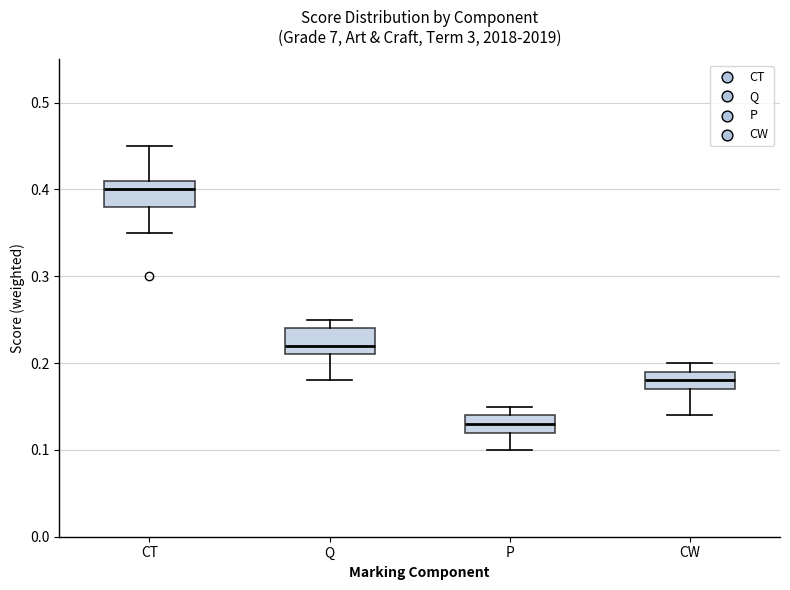

Where is the lower edge of the box for CT on the y-axis? The values are not printed on the chart, so give them approximately, as read against the axis.

0.38